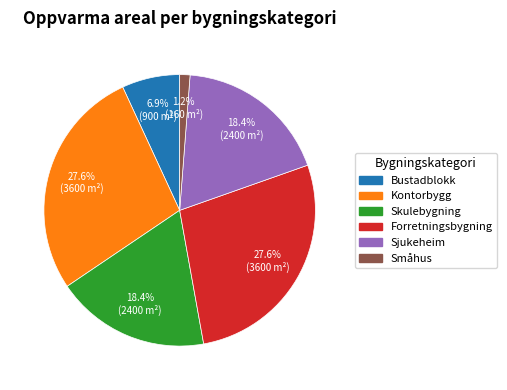

Which category has the smallest portion of the pie?

Småhus